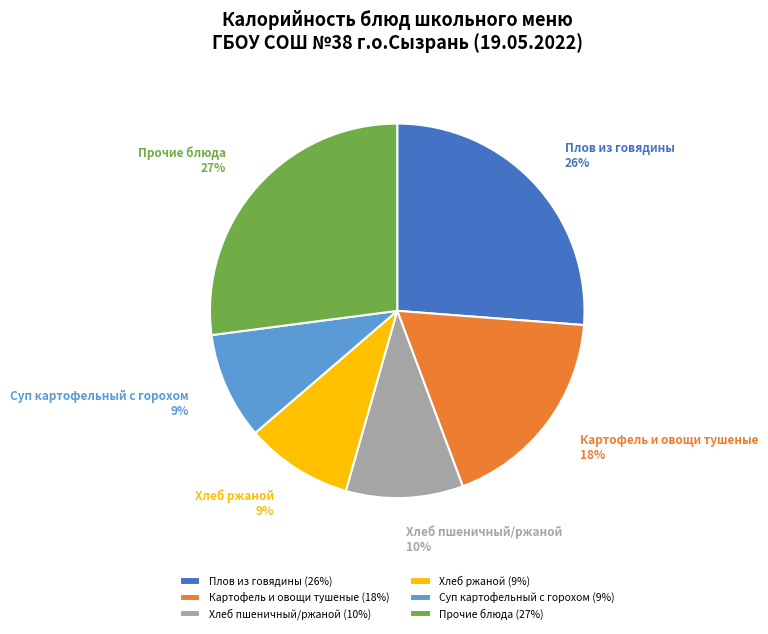

Count the number of slices in the pie.

6